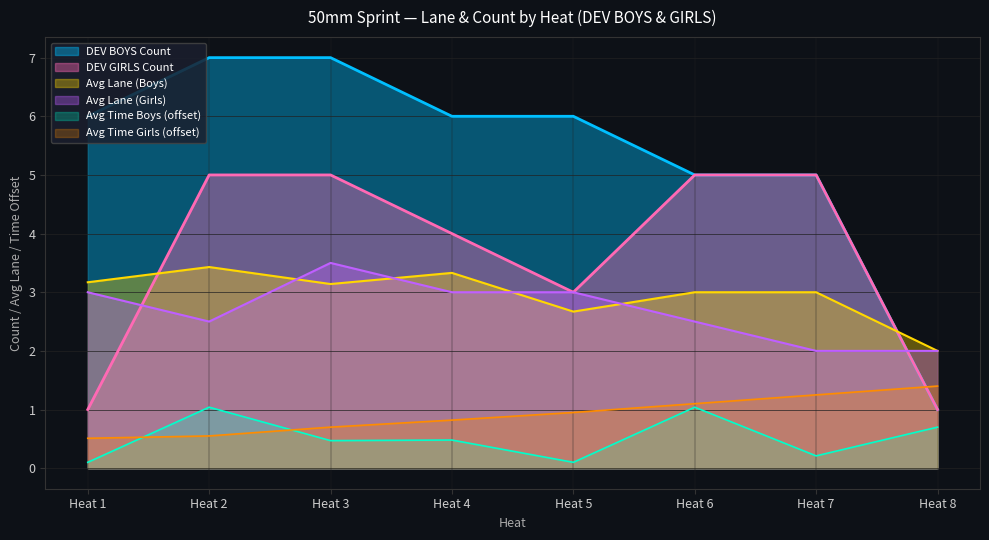

The value of DEV GIRLS Count at Heat 8 is 1.0. True or false?

True